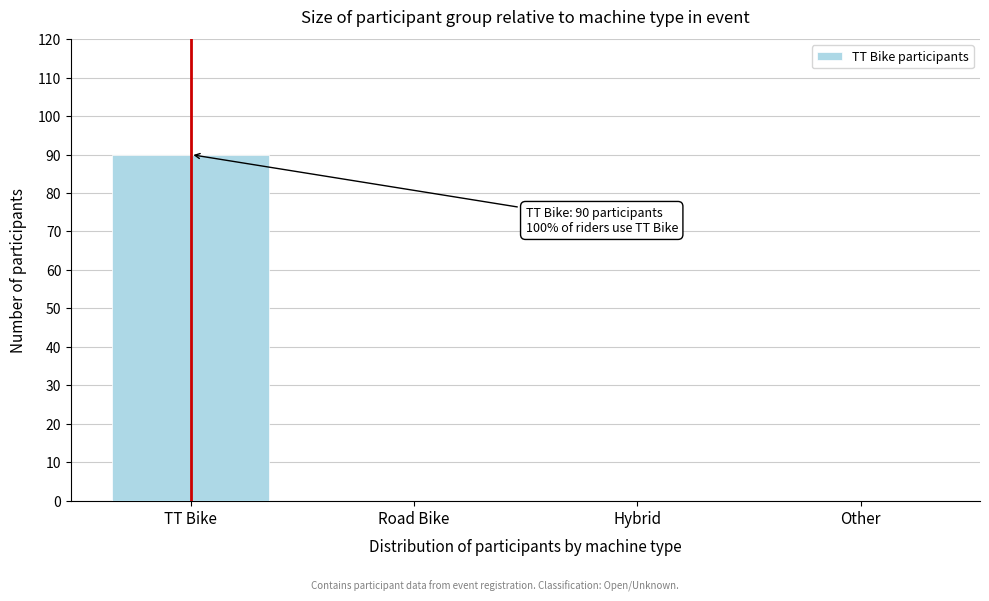

Reading right to left, what are all the values shown in this chart?

Other=0	Hybrid=0	Road Bike=0	TT Bike=90